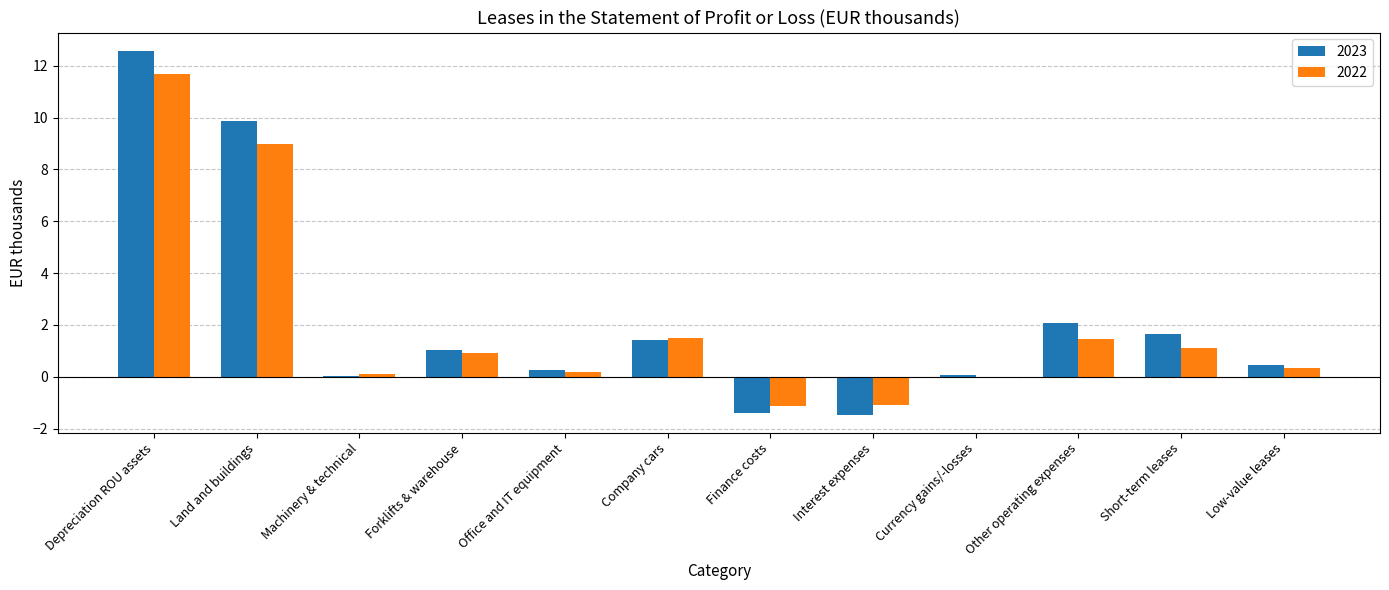

The 2023 series shows 2.2 at Company cars. True or false?

False